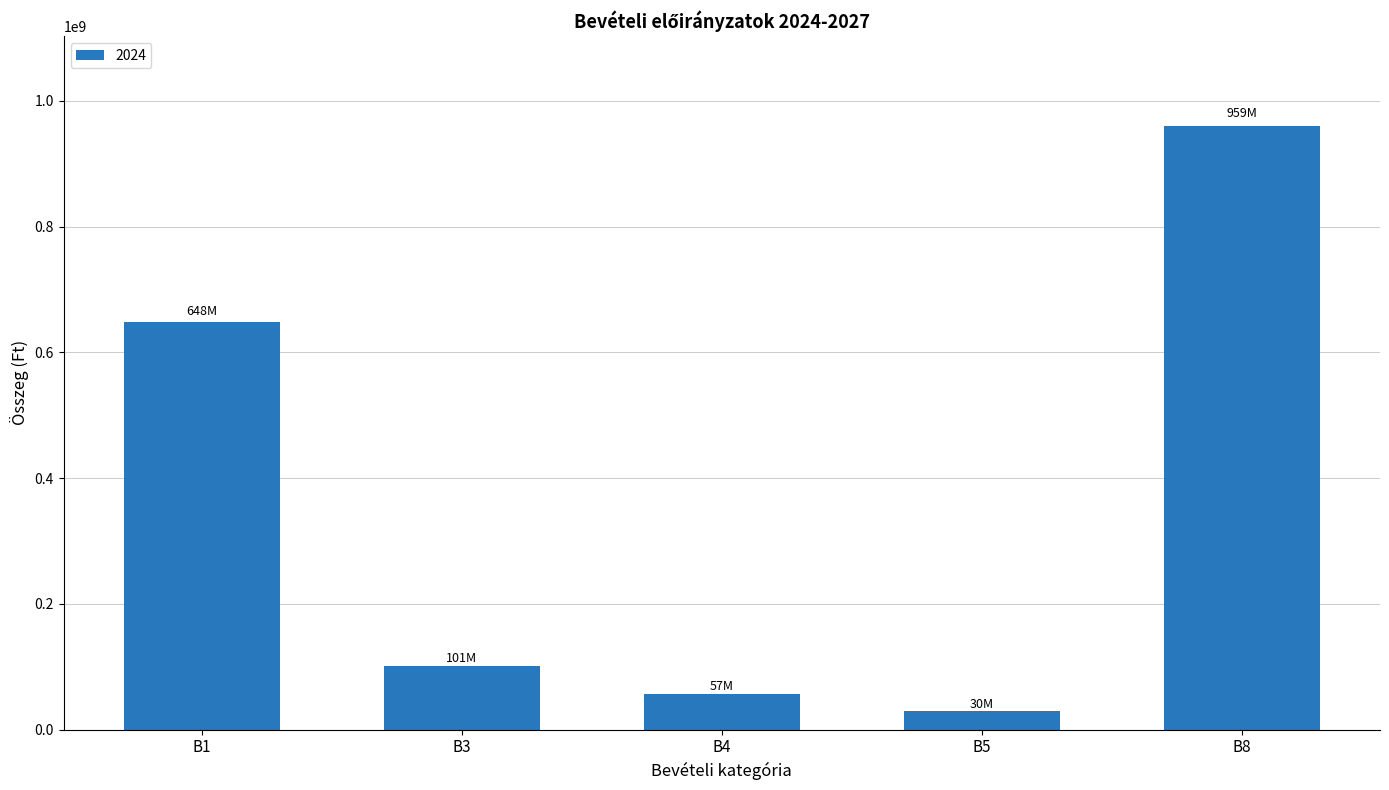

What is the difference between the maximum and minimum values?

929199757